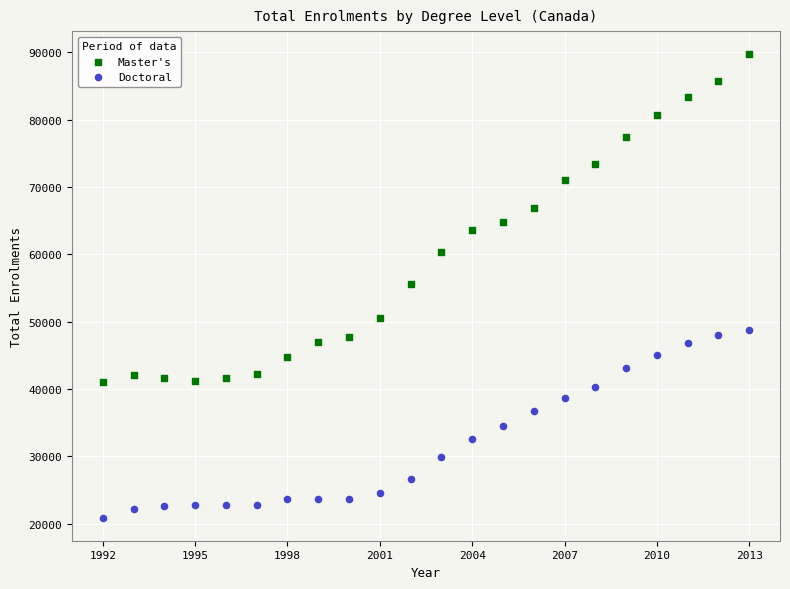

Across all data points, what is the range of X values (max minus min)?

21